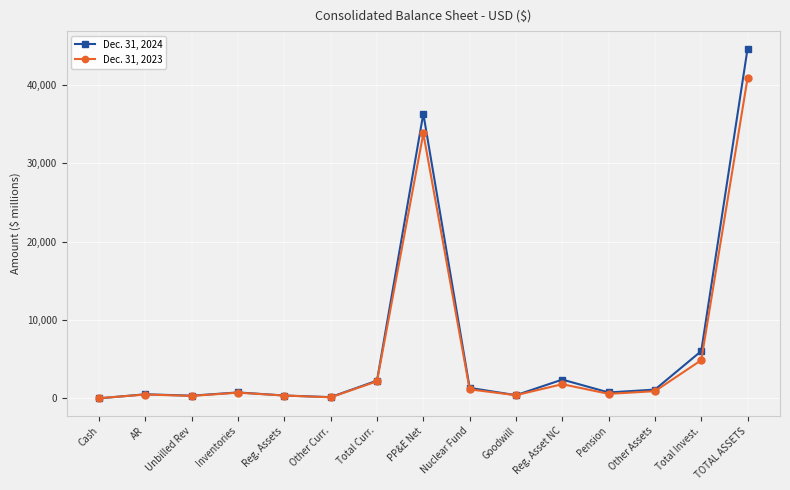

True or false: Dec. 31, 2024 has more than 0 points higher than both neighbors.

True